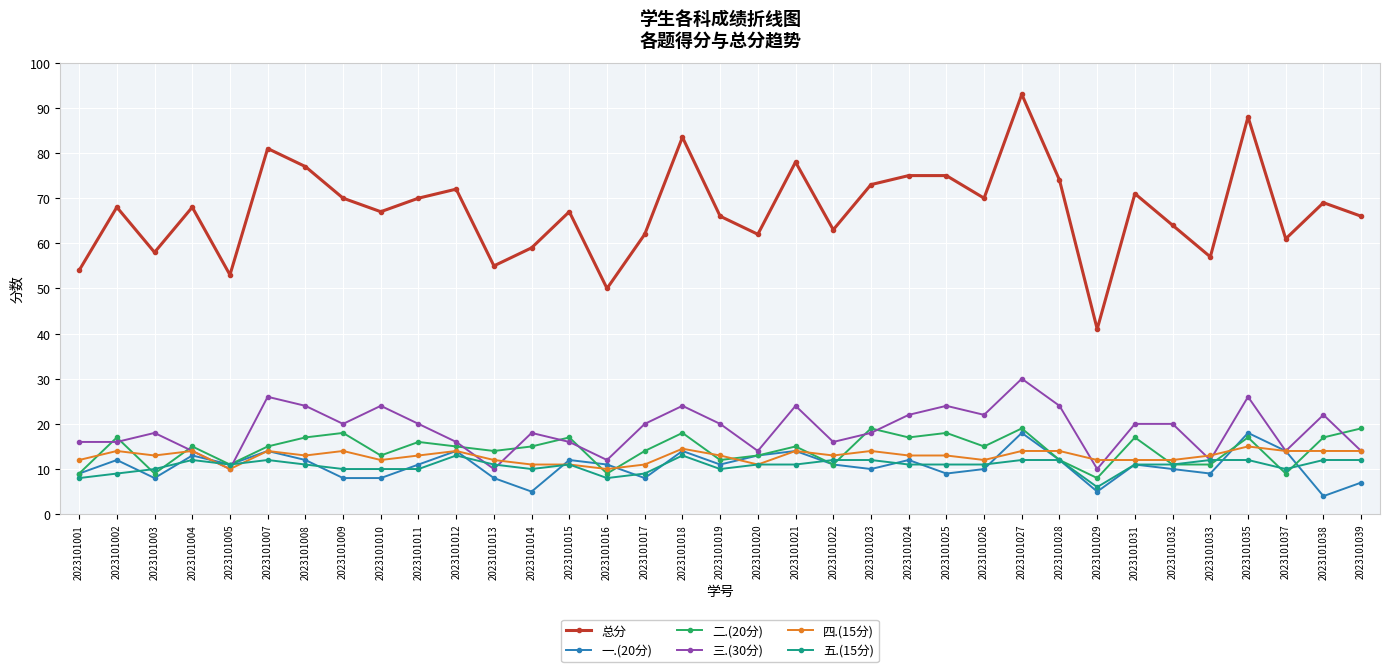

What is the difference between the maximum and minimum values in the 一.(20分) series?

14.0